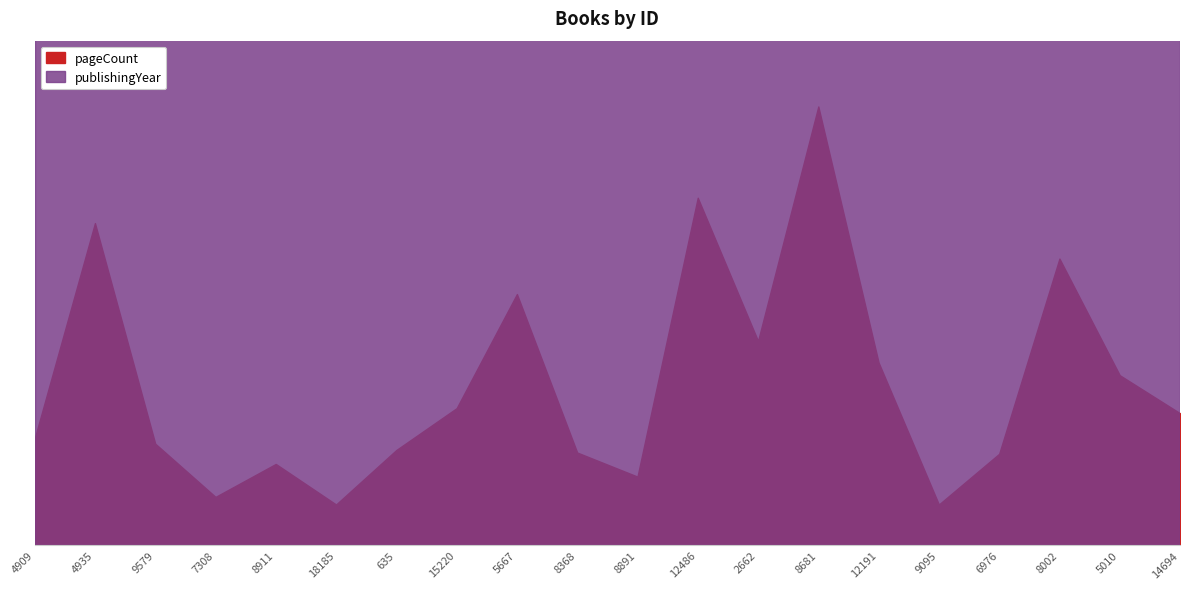

True or false: pageCount and publishingYear intersect in this chart.

False